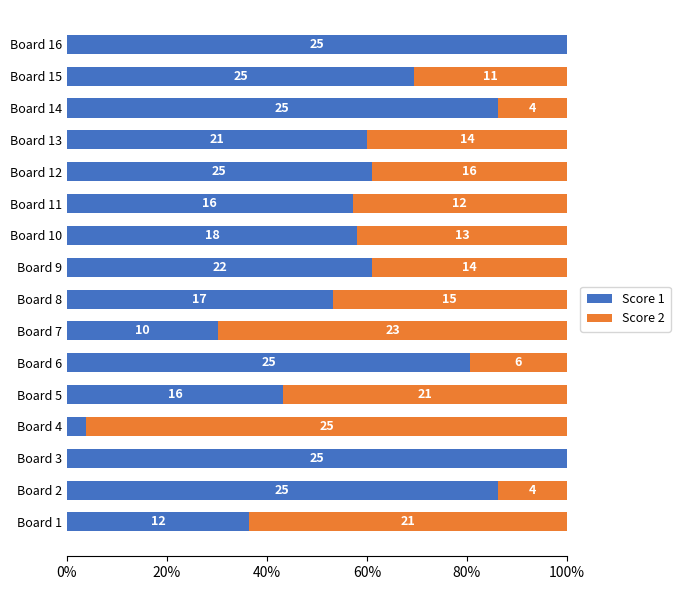

What are all the series names shown in the legend?

Score 1, Score 2